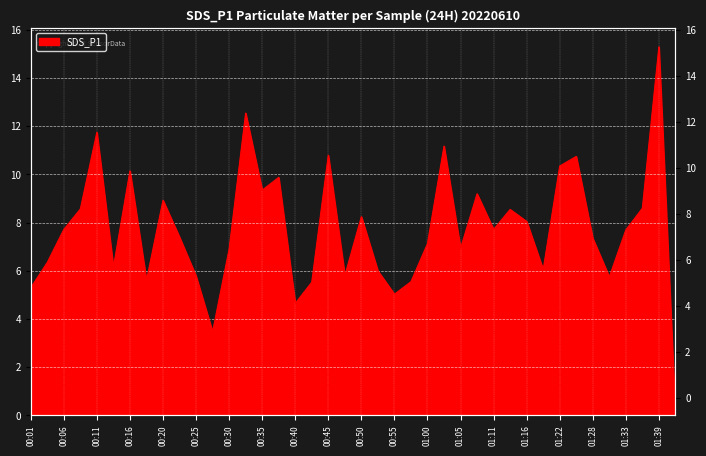

What is the maximum value shown in the chart?

15.3